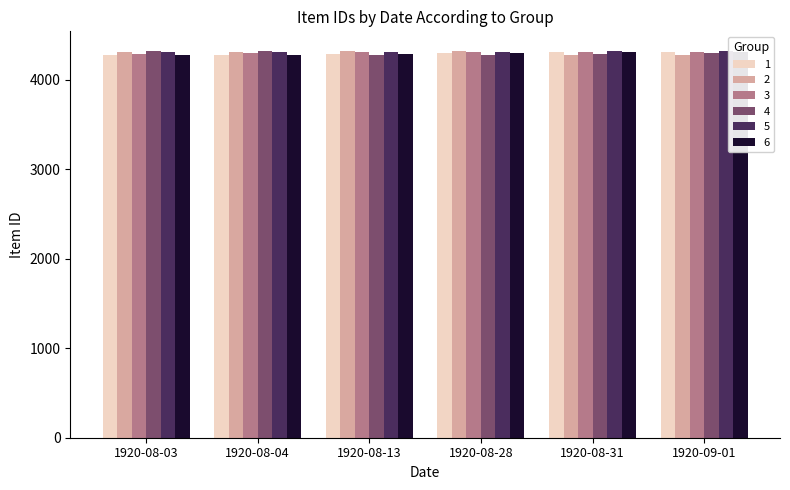

Is it true that 1 equals 4287 at 1920-08-13?

True